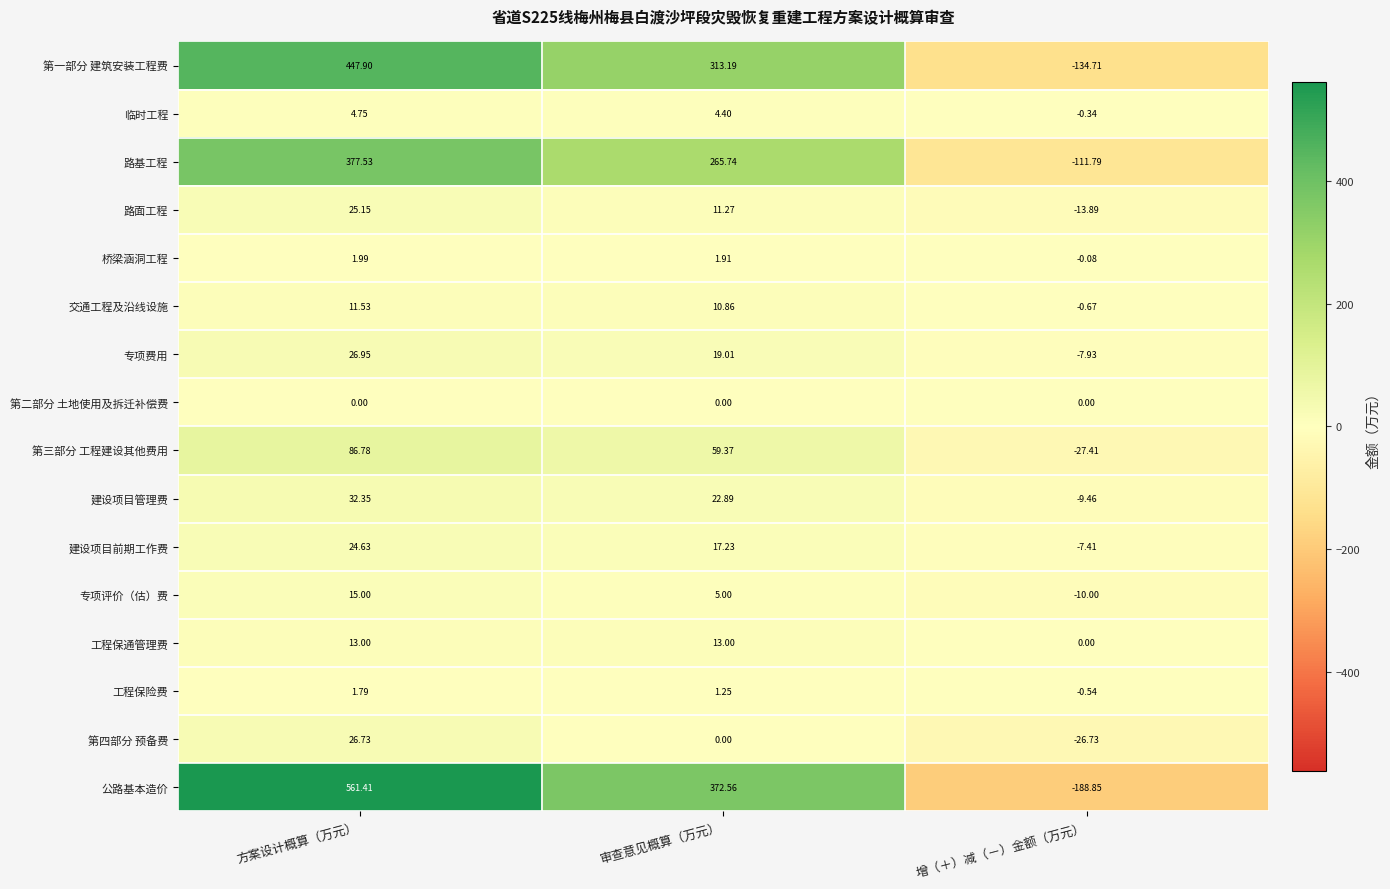

At which label does 专项费用 reach its peak?

方案设计概算（万元）